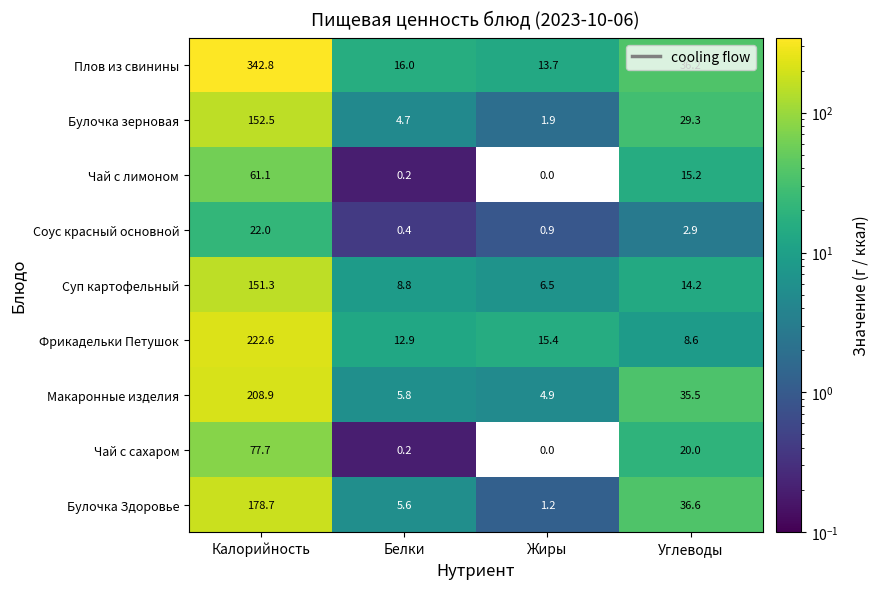

List the series in order of their peak value, lowest first.

Соус красный основной, Чай с лимоном, Чай с сахаром, Суп картофельный, Булочка зерновая, Булочка Здоровье, Макаронные изделия, Фрикадельки Петушок, Плов из свинины